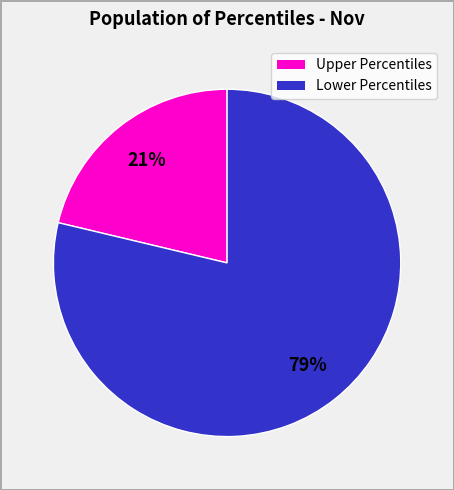

Is there a majority slice in this chart?

Yes